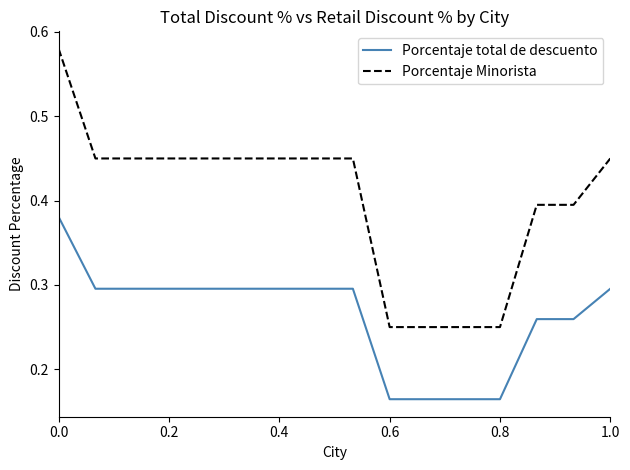

True or false: Porcentaje Minorista and Porcentaje total de descuento cross at least once.

False